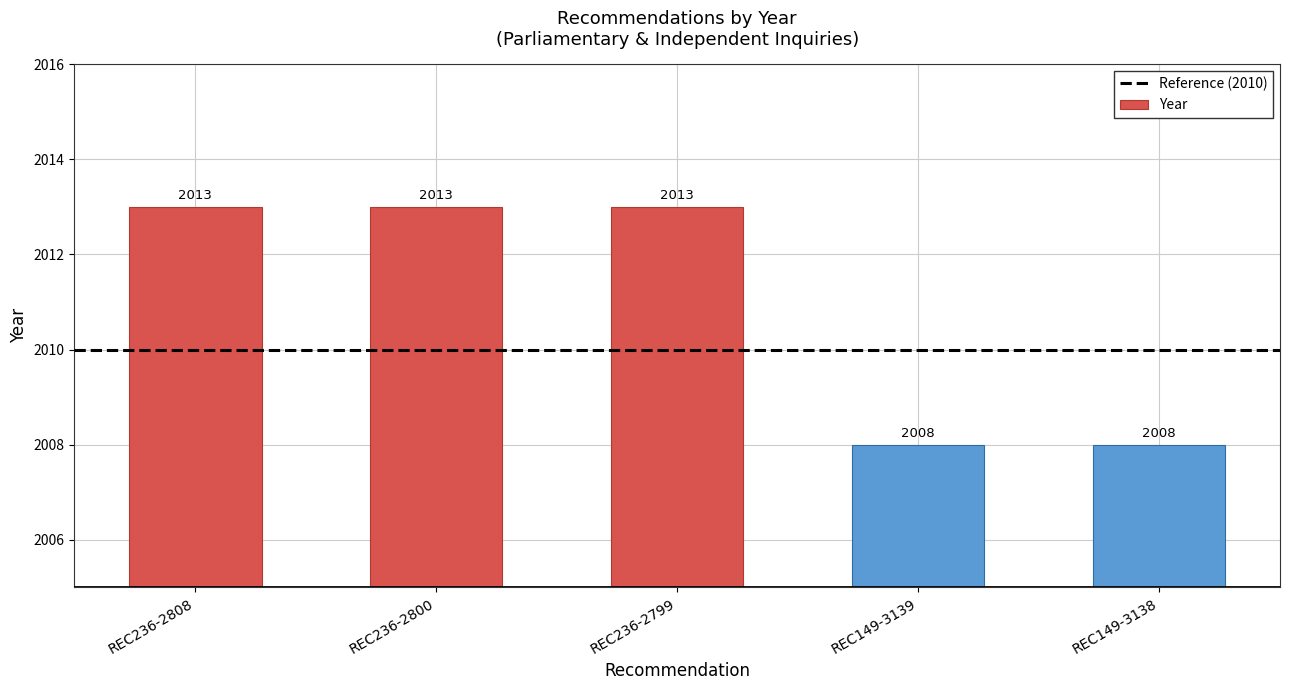

Reading left to right, extract all data points from this chart.

REC236-2808=2013	REC236-2800=2013	REC236-2799=2013	REC149-3139=2008	REC149-3138=2008